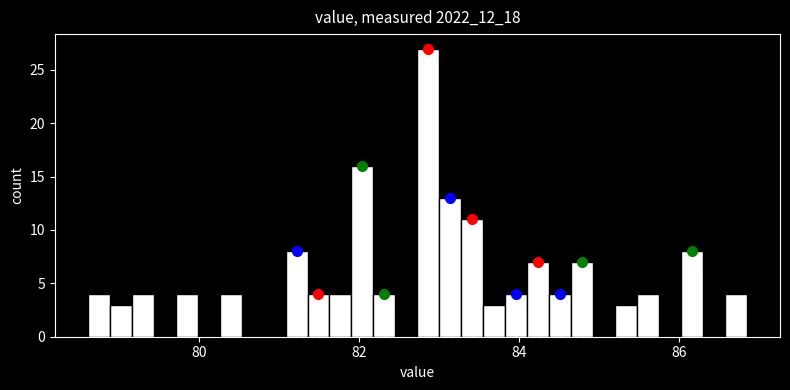

Around what value on the x-axis is the tallest bar? Give the approximate position of its centre, as read against the axis.

82.8